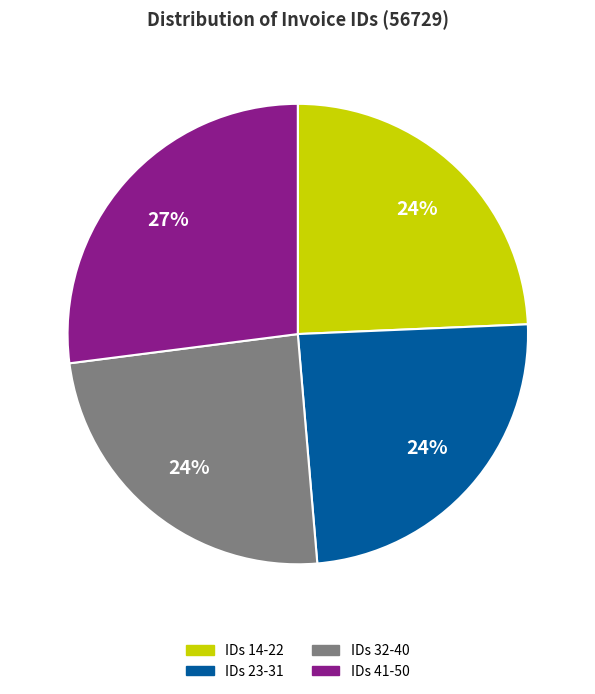

Which slice is the largest?

IDs 41-50